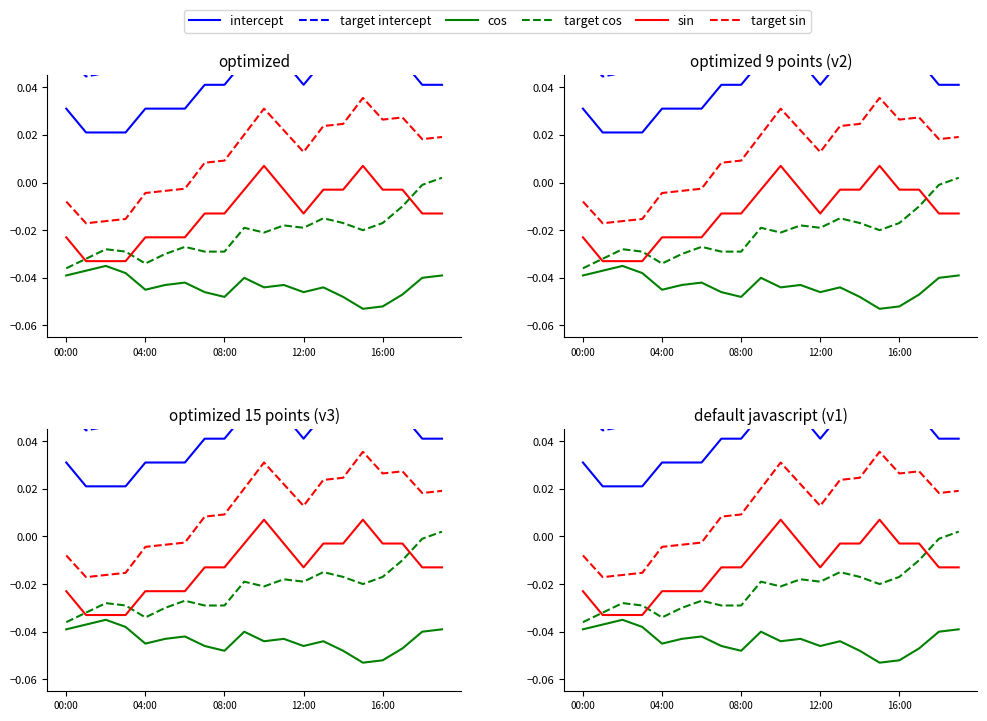

Is it true that target sin equals -0.0 at 00:00?

True